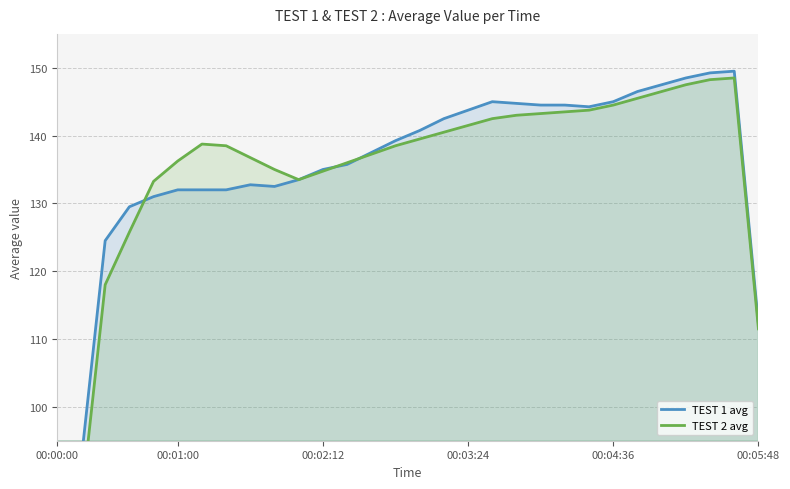

Reading left to right, extract all data points from this chart.

TEST 1 avg: 59.2	91.8	124.5	129.5	131.0	132.0	132.0	132.0	132.8	132.5	133.5	135.0	135.8	137.5	139.2	140.8	142.5	143.8	145.0	144.8	144.5	144.5	144.2	145.0	146.5	147.5	148.5	149.2	149.5	112.2
TEST 2 avg: 53.0	85.2	118.0	125.8	133.2	136.2	138.8	138.5	136.8	135.0	133.5	134.8	136.0	137.2	138.5	139.5	140.5	141.5	142.5	143.0	143.2	143.5	143.8	144.5	145.5	146.5	147.5	148.2	148.5	111.5